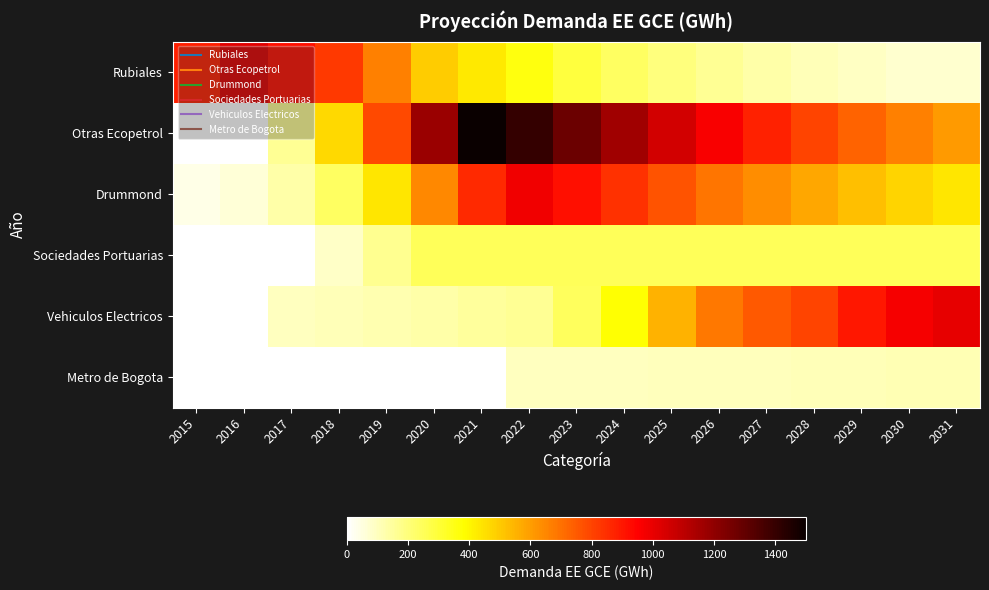

Which has a higher value, 2018 or 2023?

2018